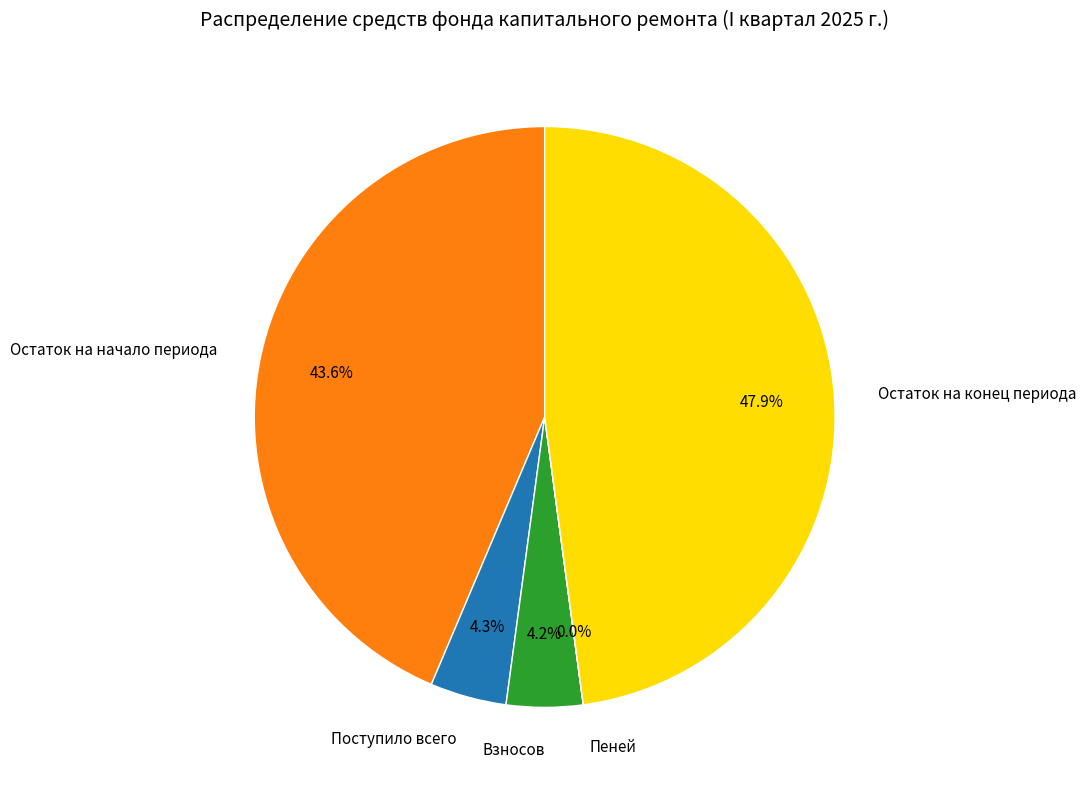

What is the largest slice in the pie chart?

Остаток на конец периода